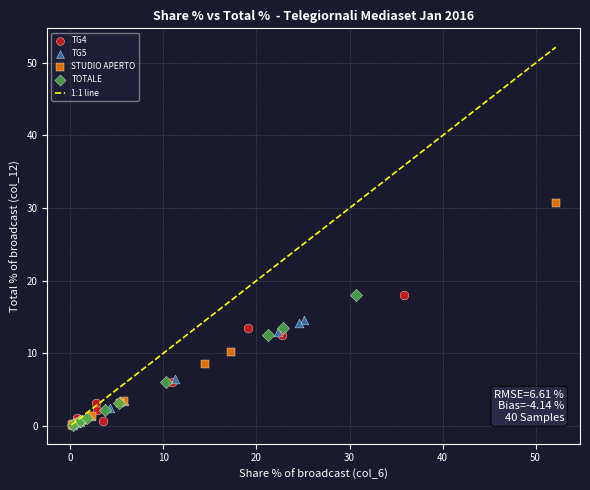

Which series contains the highest Y value?

STUDIO APERTO